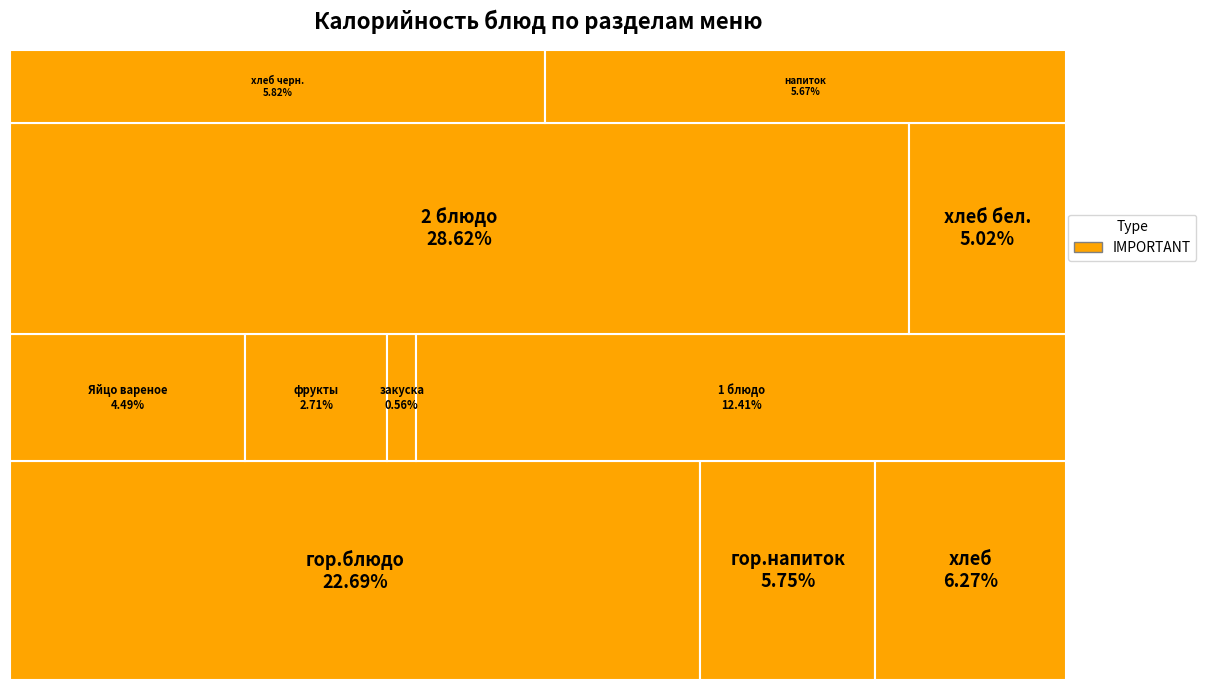

How many slices are in this pie chart?

11